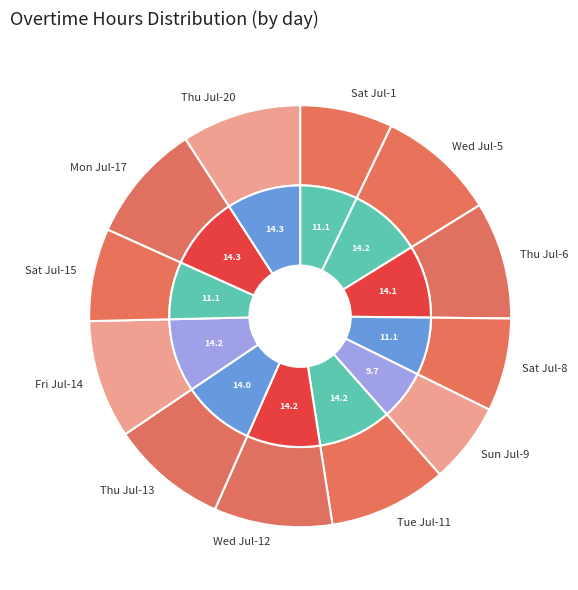

The Sat Jul-15 slice represents 1% of the pie. True or false?

False